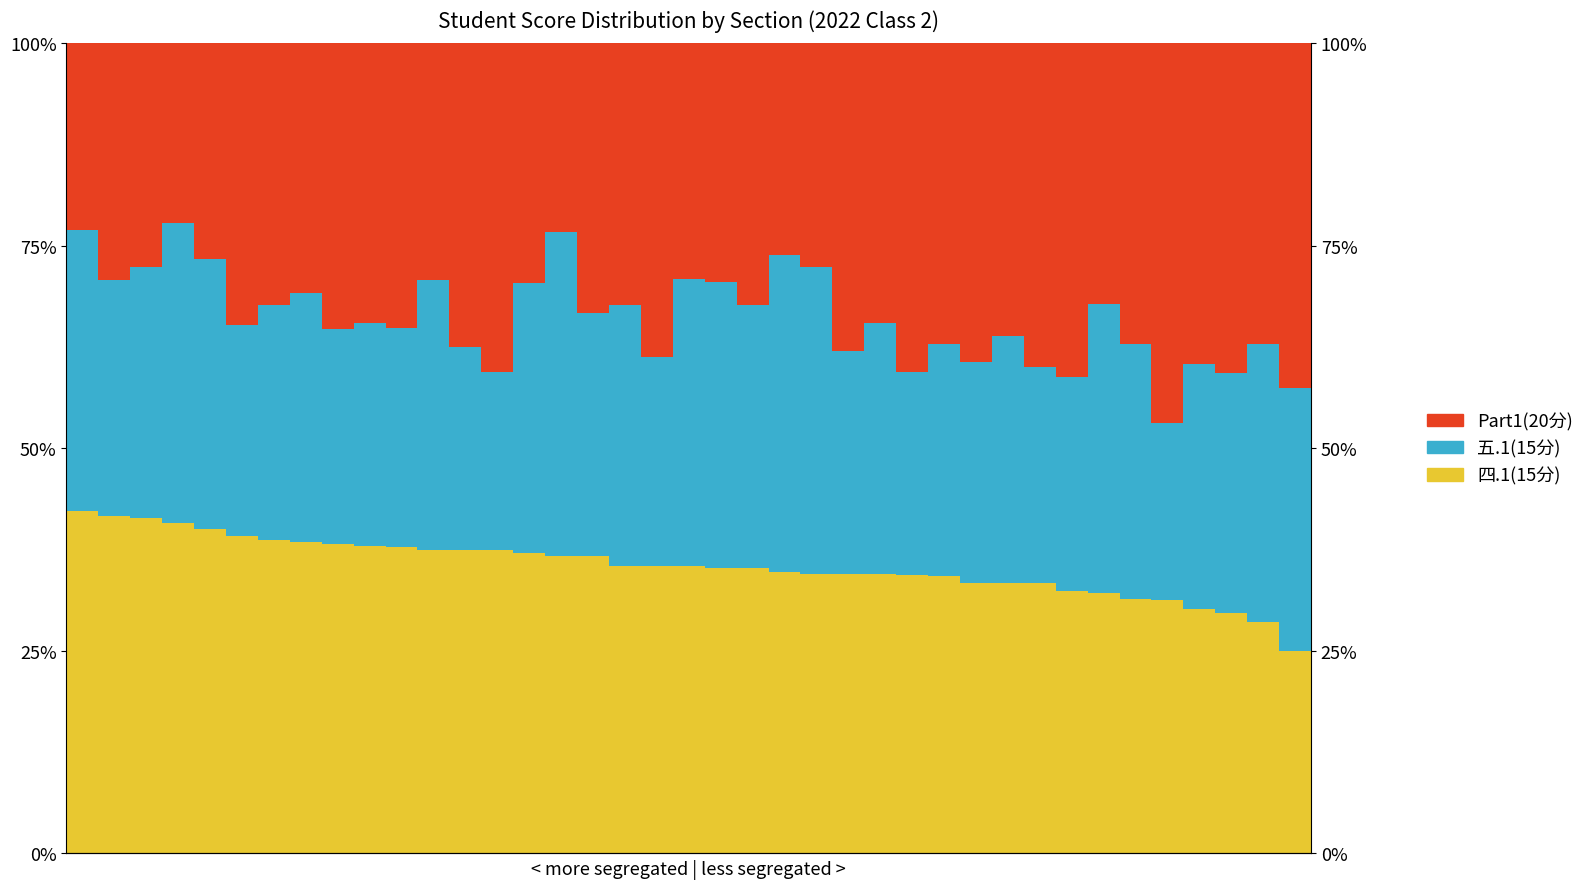

How many bars are there in each group?

3